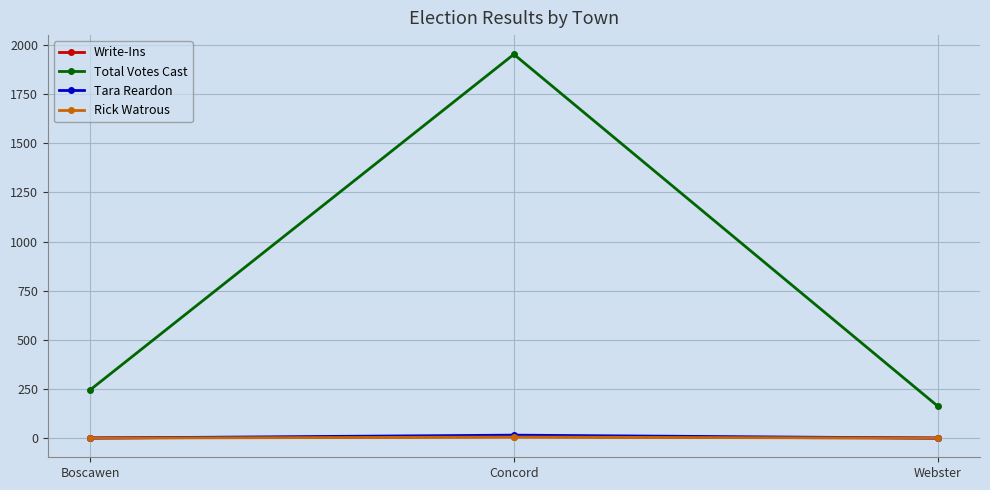

Count the number of data series in this chart.

4